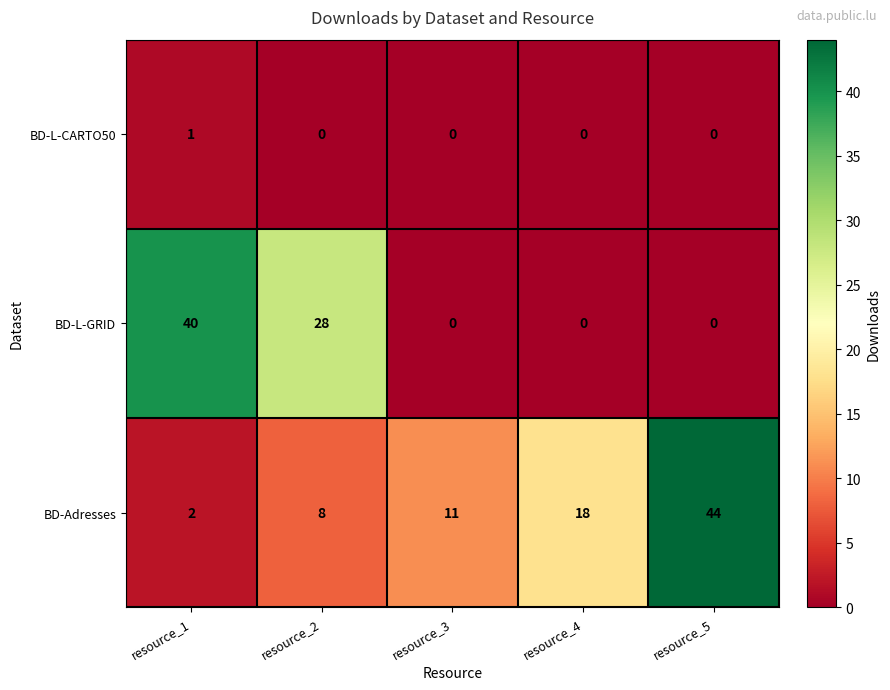

The value of BD-L-GRID at resource_4 is 0. True or false?

True